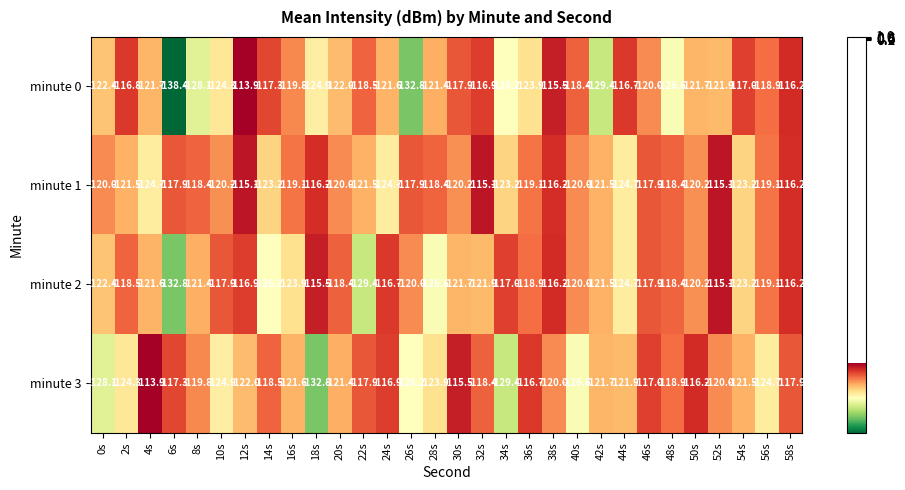

The value of minute 0 at 56s is -156.9. True or false?

False